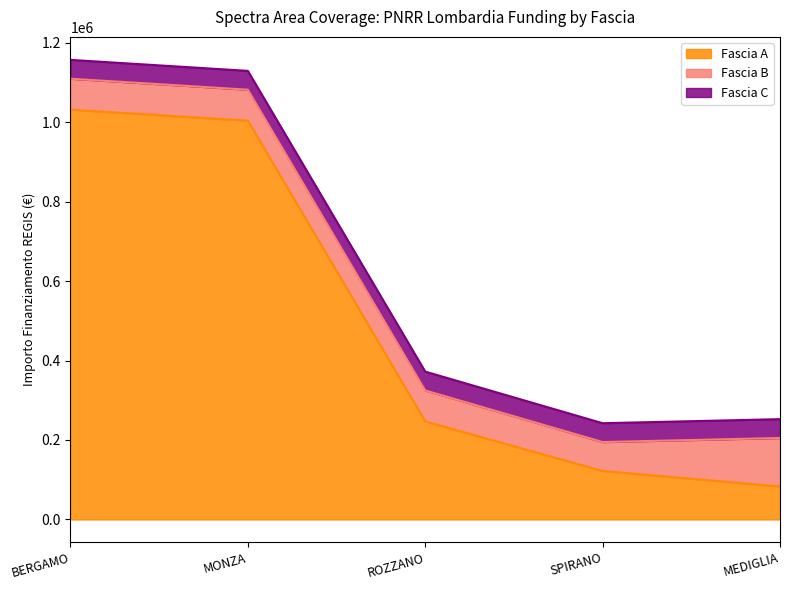

At which label is Fascia C closest to 47427?

BERGAMO